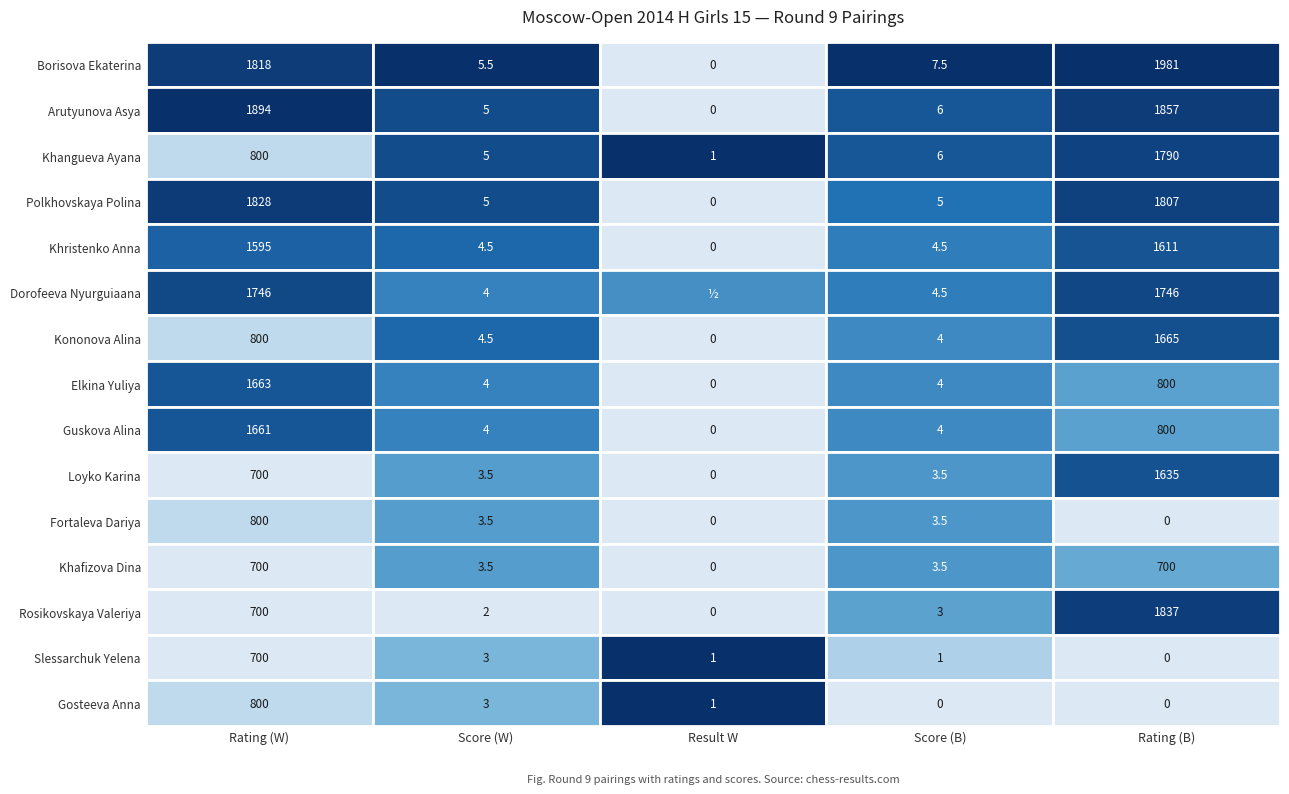

Which series has the widest spread of values?

Borisova Ekaterina